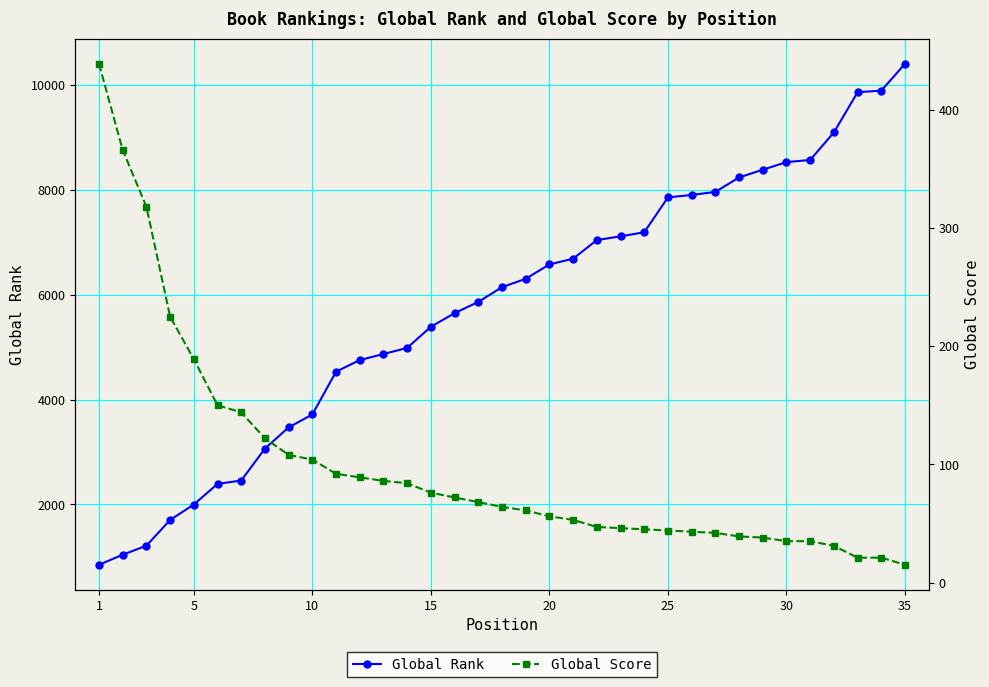

The Global Rank series shows 10409 at 35. True or false?

True